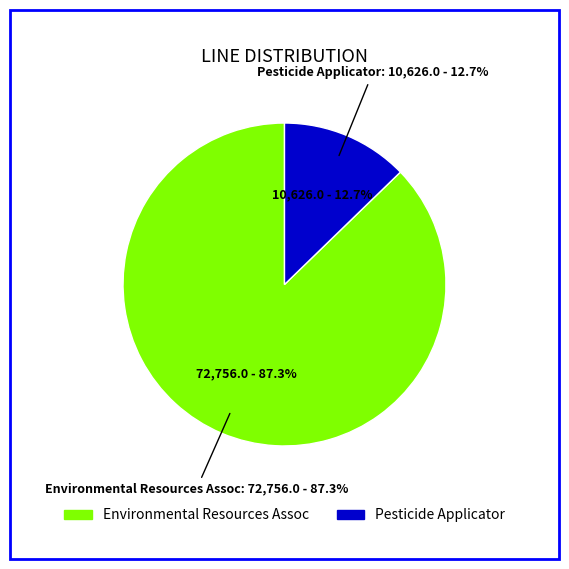

What is the majority slice?

Environmental Resources Assoc